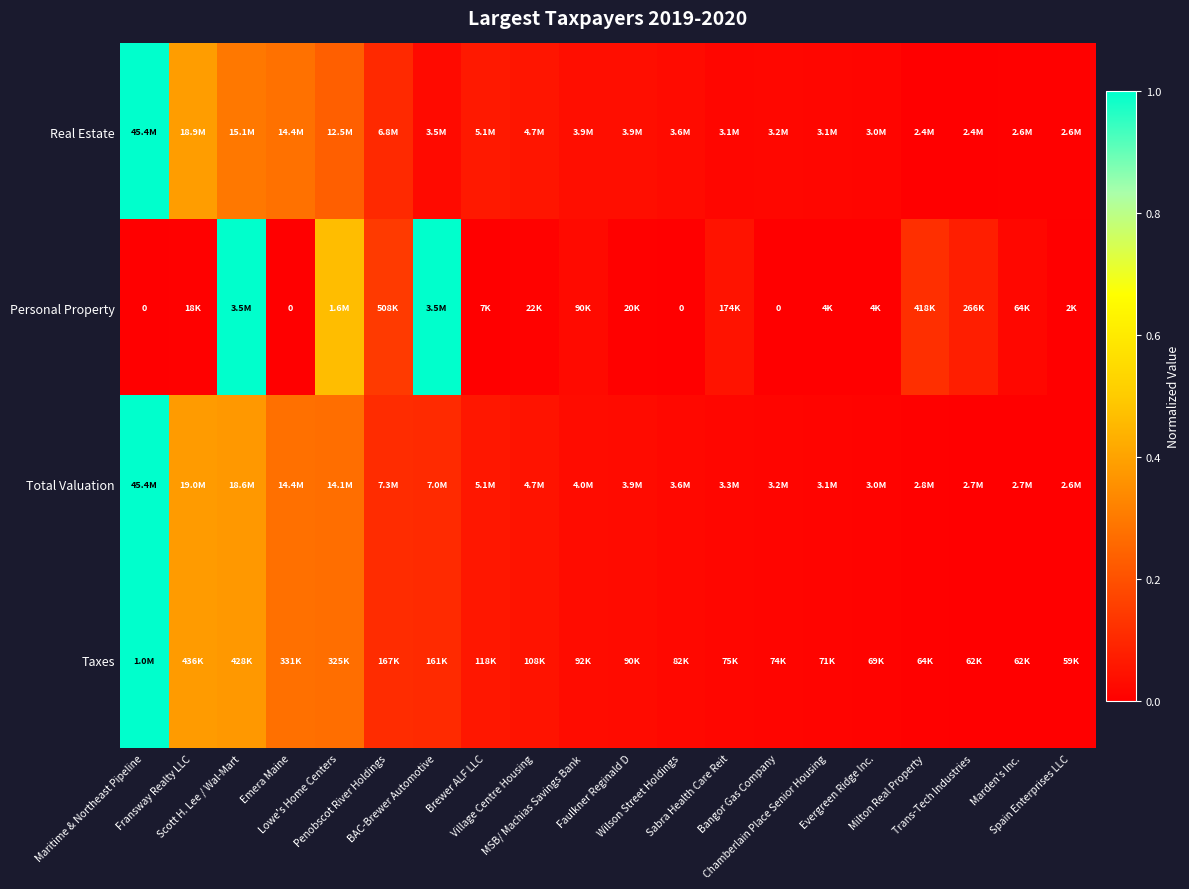

True or false: Personal Property has a value of -0.6 at Maritime & Northeast Pipeline.

False